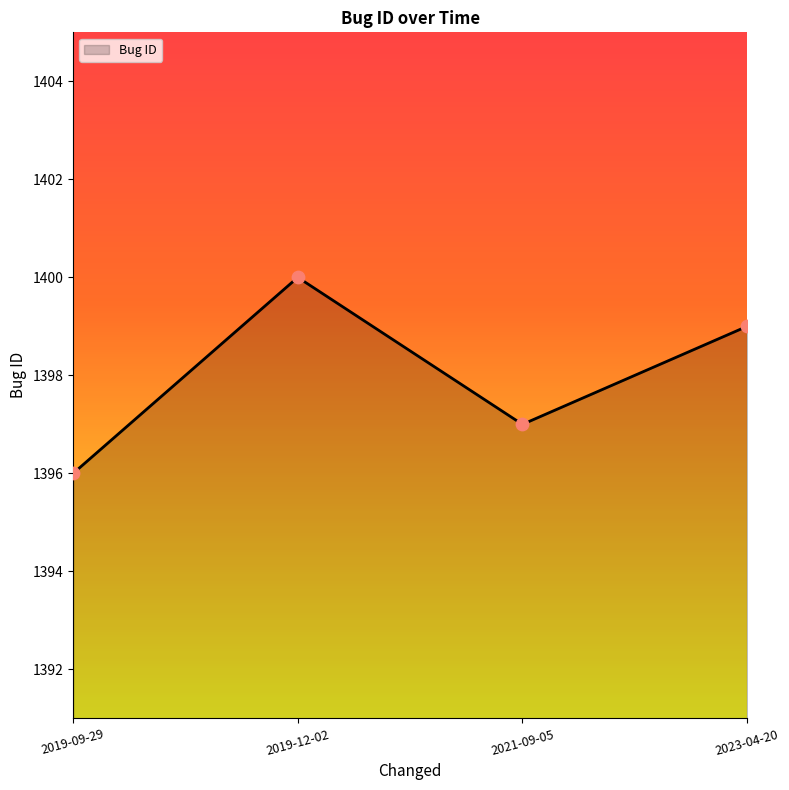

Approximately how many times larger is the value at 2021-09-05 compared to 2023-04-20?

1.0